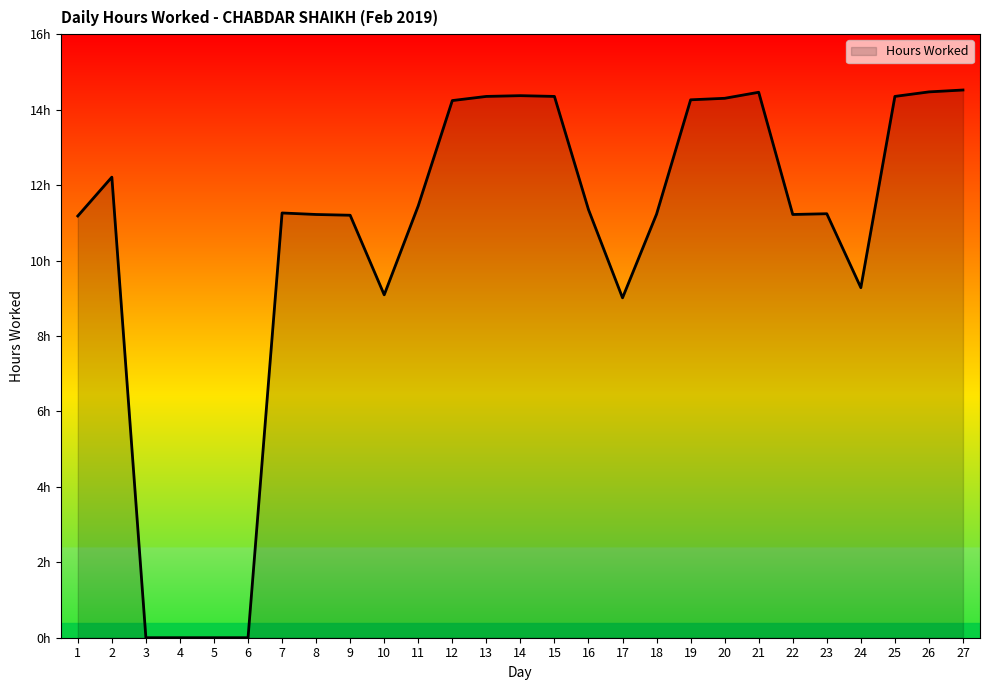

True or false: the data shows 14.4 at 14.

True